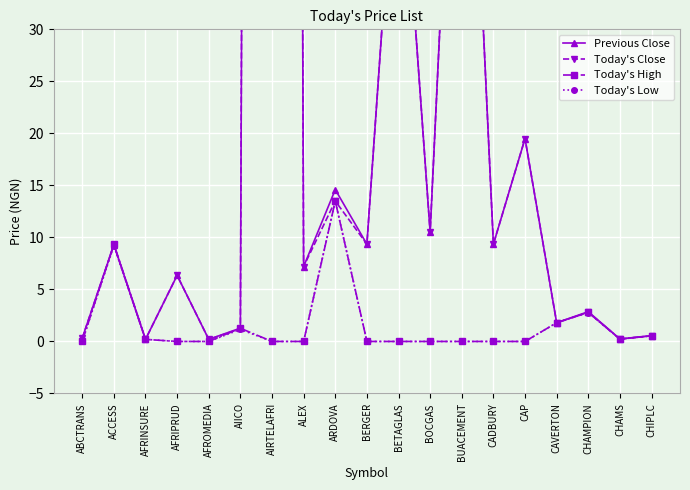

Which series has the largest range (max minus min)?

Previous Close